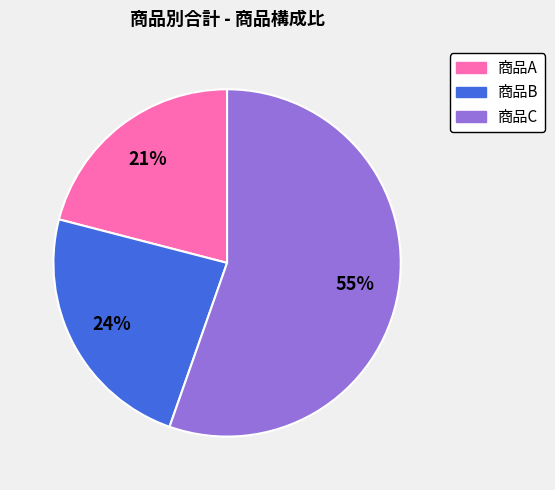

Which category has the smallest portion of the pie?

商品A